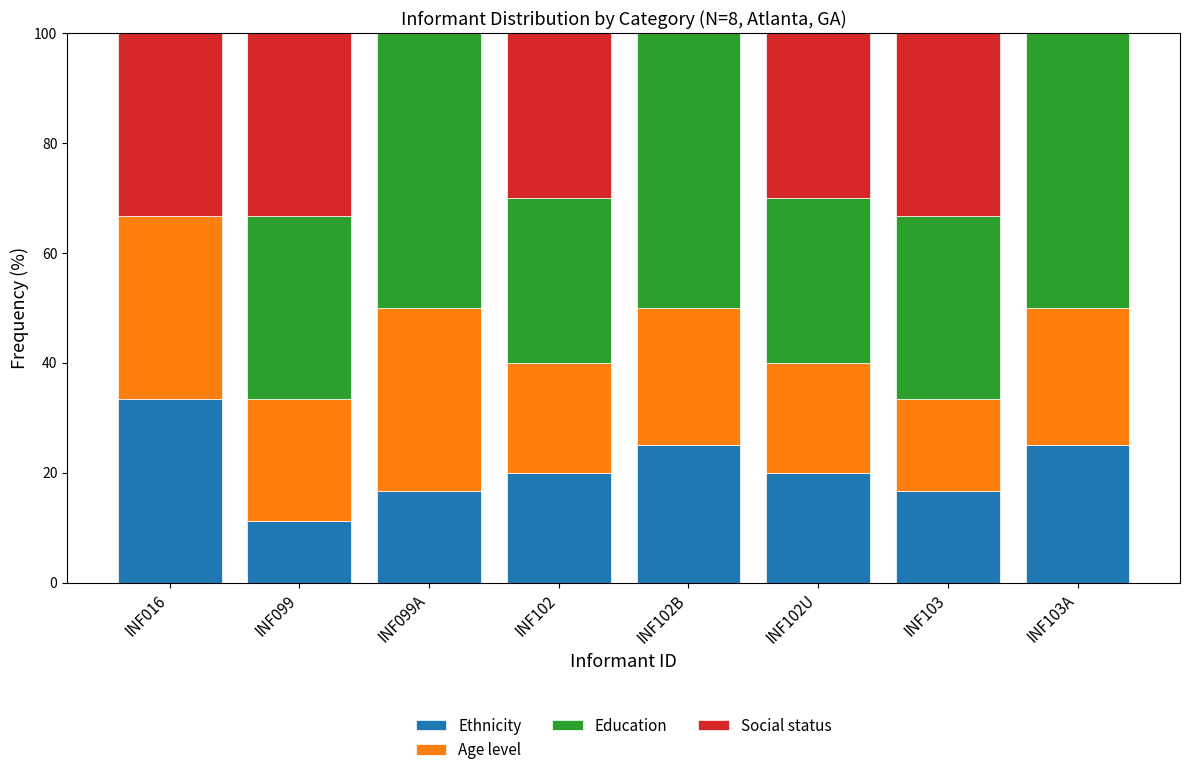

What is the total value across all series at INF099A?

100.0